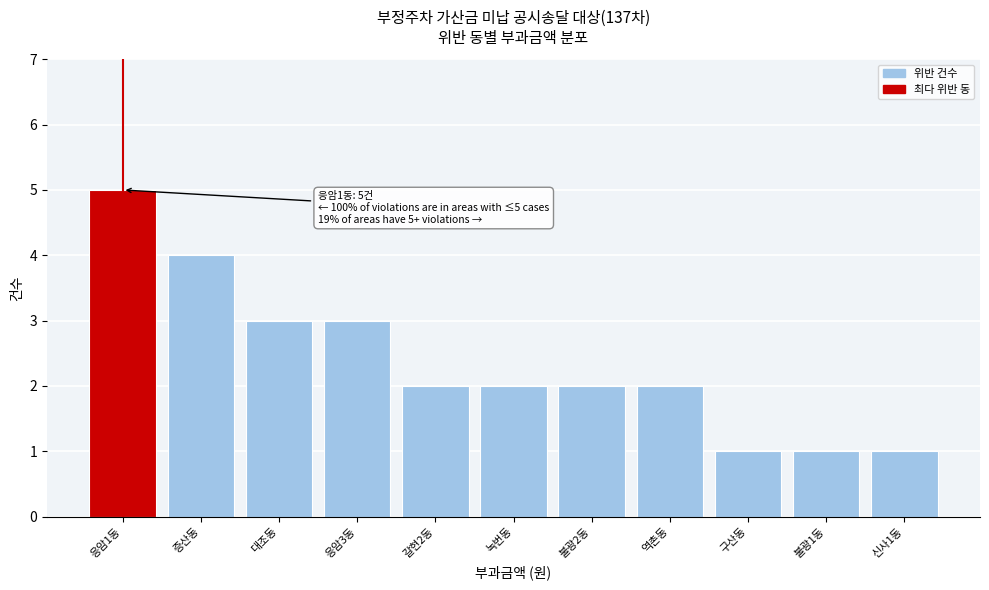

Reading right to left, what are all the values shown in this chart?

신사1동=1	불광1동=1	구산동=1	역촌동=2	불광2동=2	녹번동=2	갈현2동=2	응암3동=3	대조동=3	증산동=4	응암1동=5